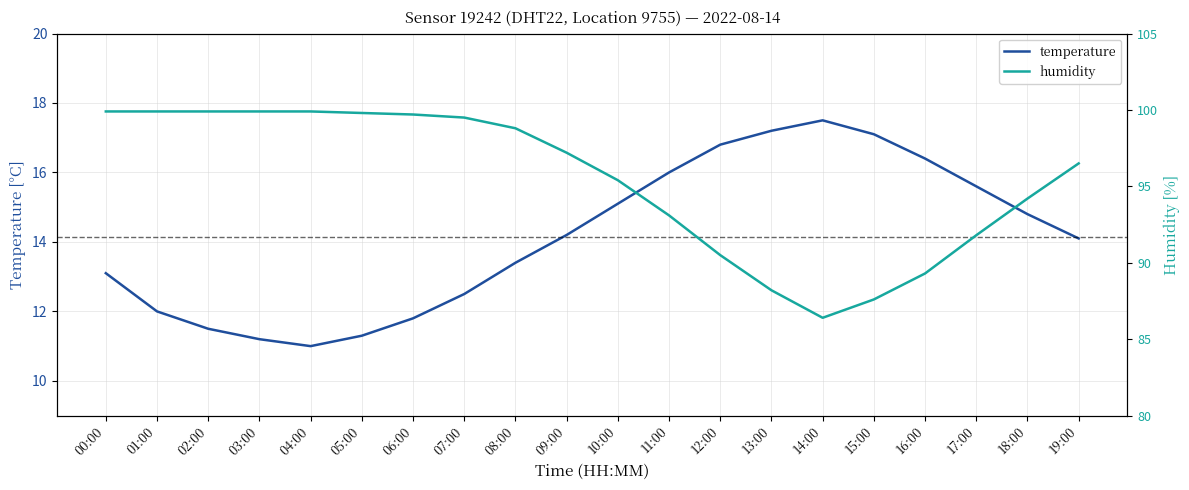

What is the maximum value for humidity?

99.9